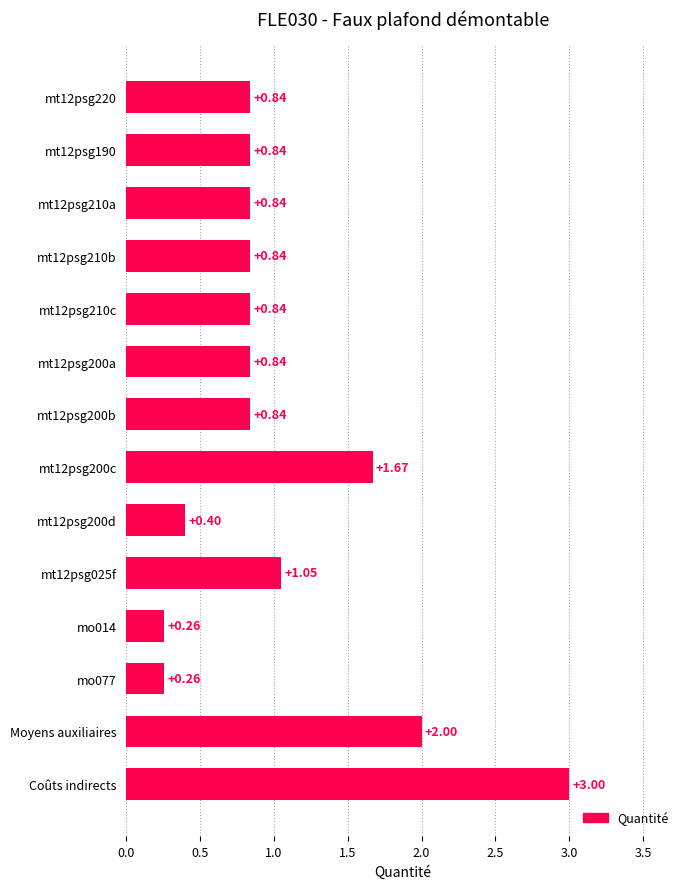

What is the label of the 1st bar from the bottom?

Coûts indirects